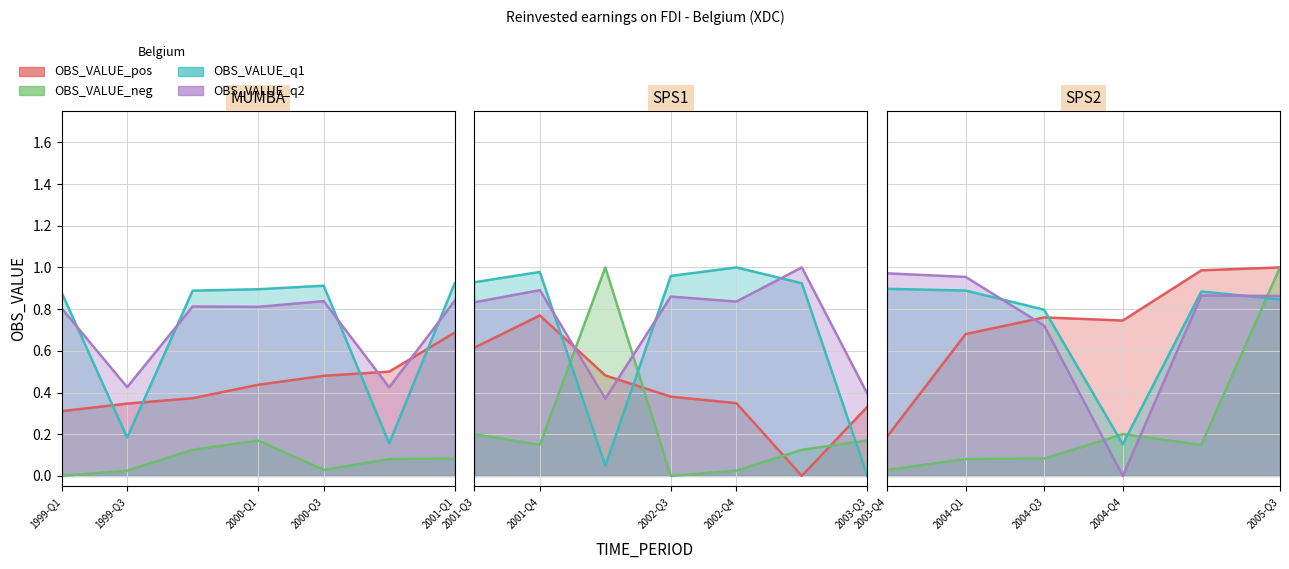

What is the label of the 4th point from the left?

2000-Q1